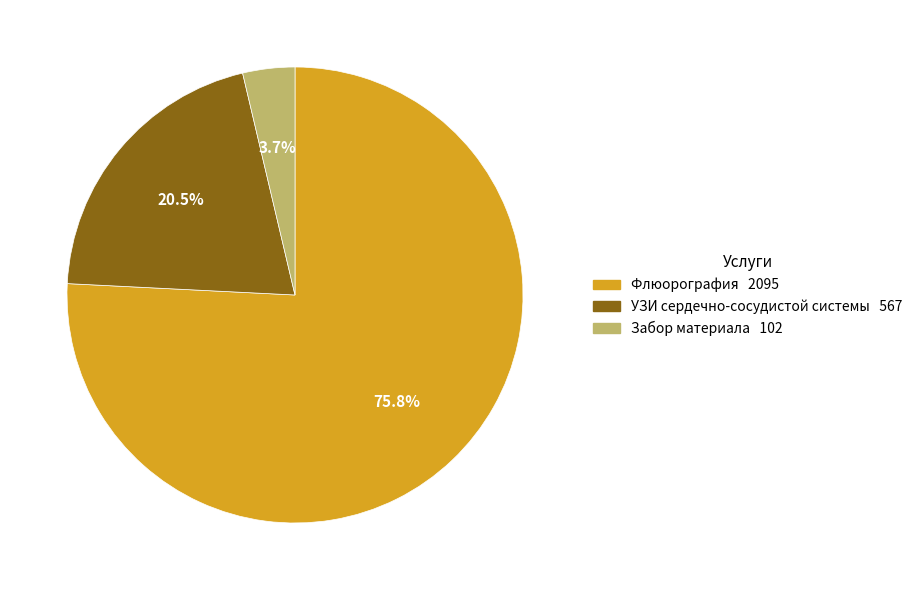

Is there any slice that represents more than half of the pie?

Yes